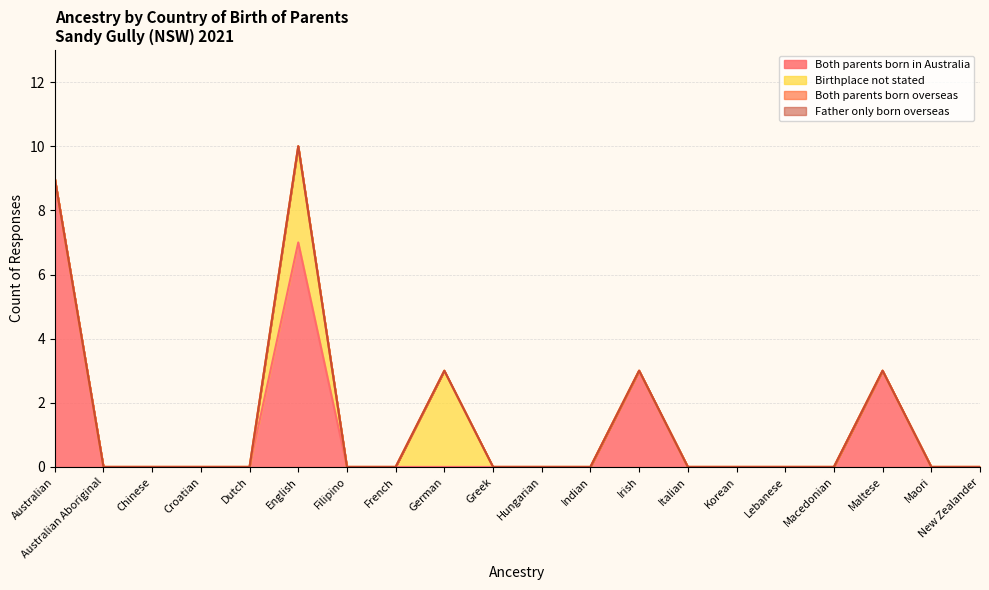

At which category does Birthplace not stated reach its first local peak?

English